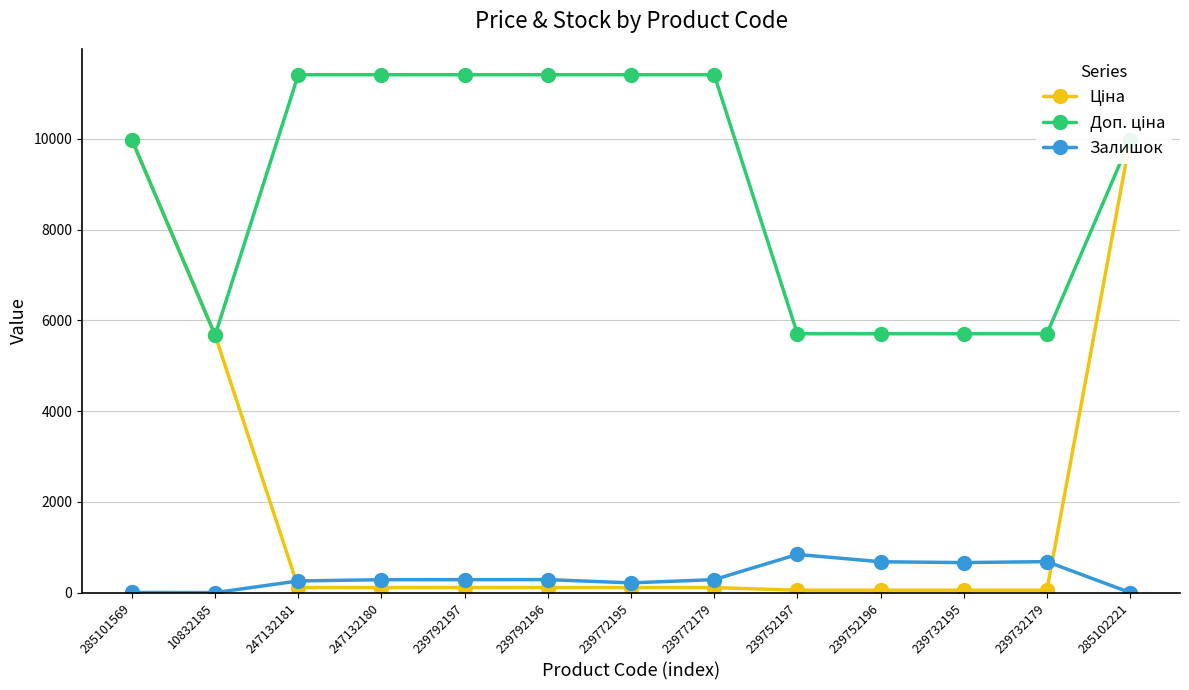

Reading left to right, what are all the values shown in this chart?

Ціна: 9975.0	5673.8	114.1	114.1	114.1	114.1	114.1	114.1	57.0	57.0	57.0	57.0	9975.0
Доп. ціна: 9975.0	5673.8	11410.0	11410.0	11410.0	11410.0	11410.0	11410.0	5705.0	5705.0	5705.0	5705.0	9975.0
Залишок: 7.0	4.0	260.0	288.0	289.0	290.0	218.0	290.0	845.0	683.0	665.0	686.0	4.0